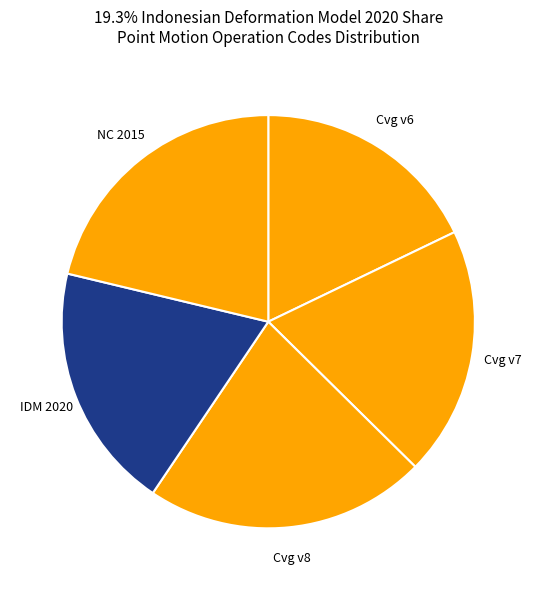

Which category has the biggest portion of the pie?

Canada velocity grid v8